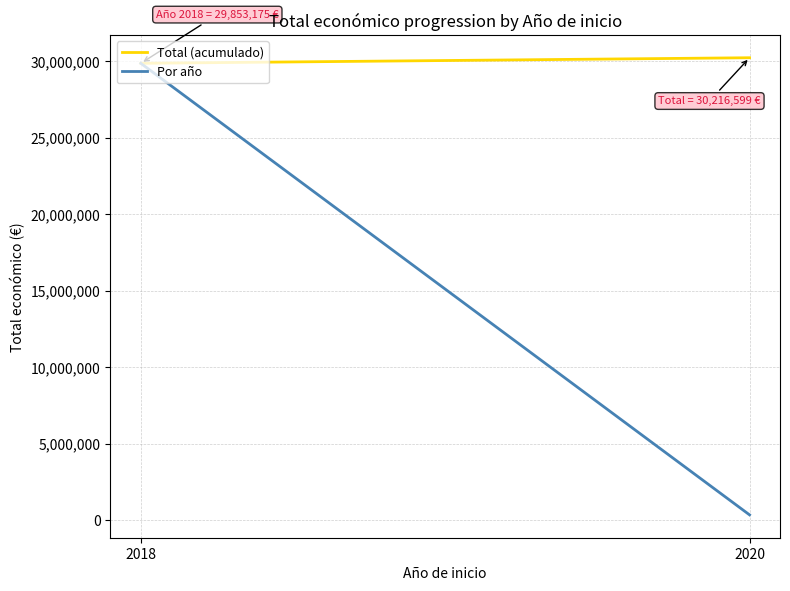

What are all the series names shown in the legend?

Total (acumulado), Por año